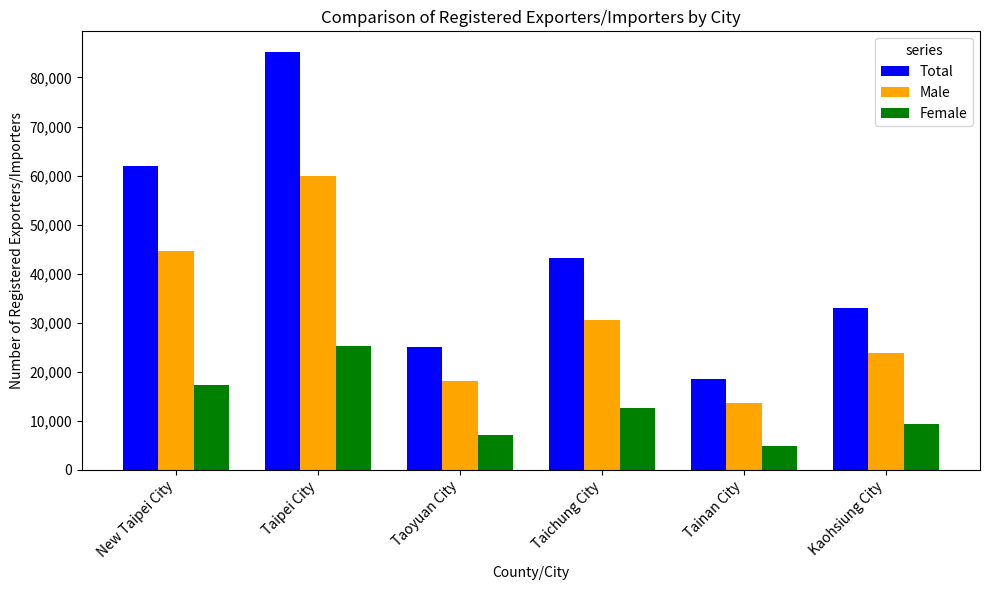

Rank the series at Taipei City from lowest to highest value.

Female, Male, Total